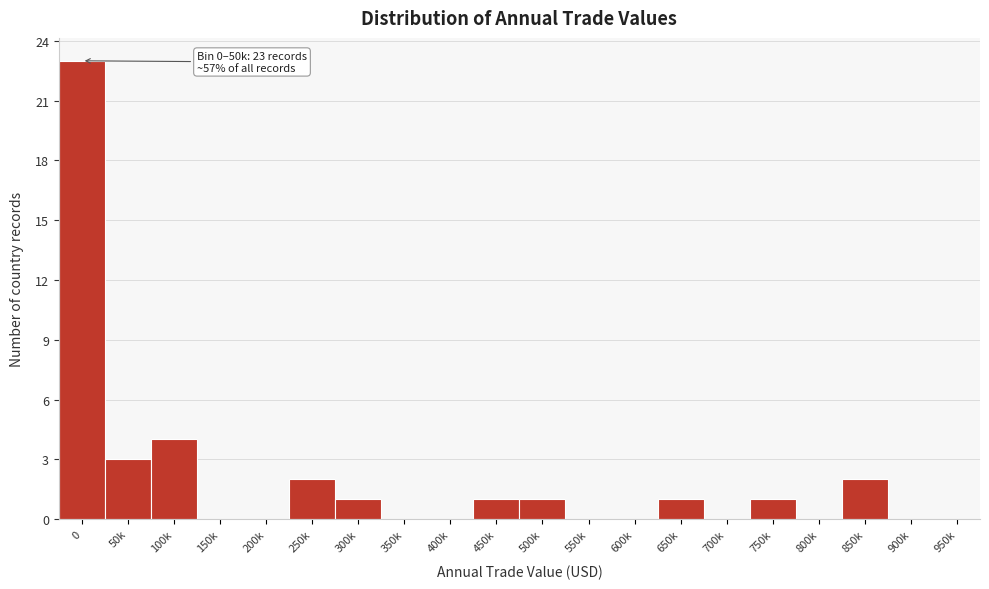

Reading right to left, list all the values displayed in this chart.

950k=0	900k=0	850k=2	800k=0	750k=1	700k=0	650k=1	600k=0	550k=0	500k=1	450k=1	400k=0	350k=0	300k=1	250k=2	200k=0	150k=0	100k=4	50k=3	0=23